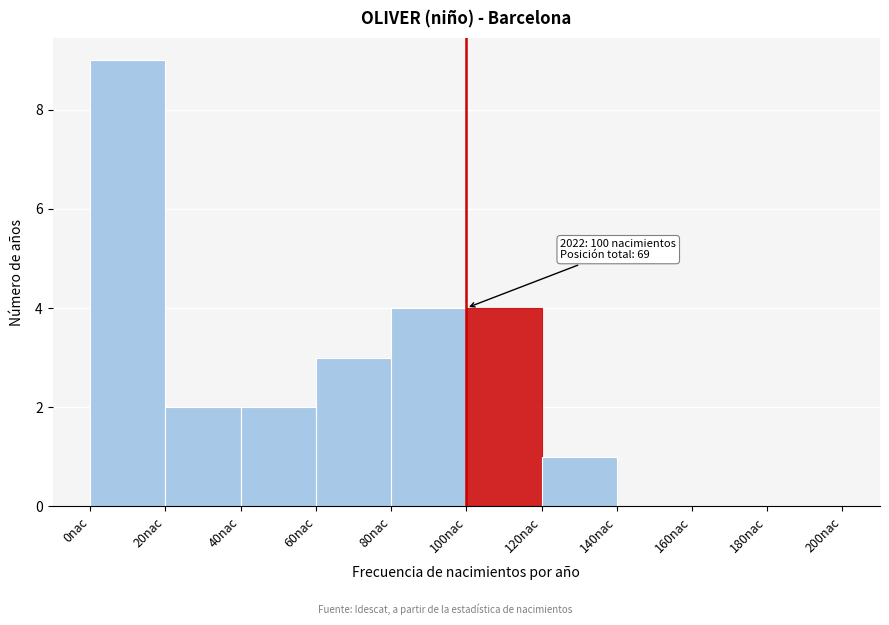

Which range on the x-axis has the tallest bar?

0 to 20